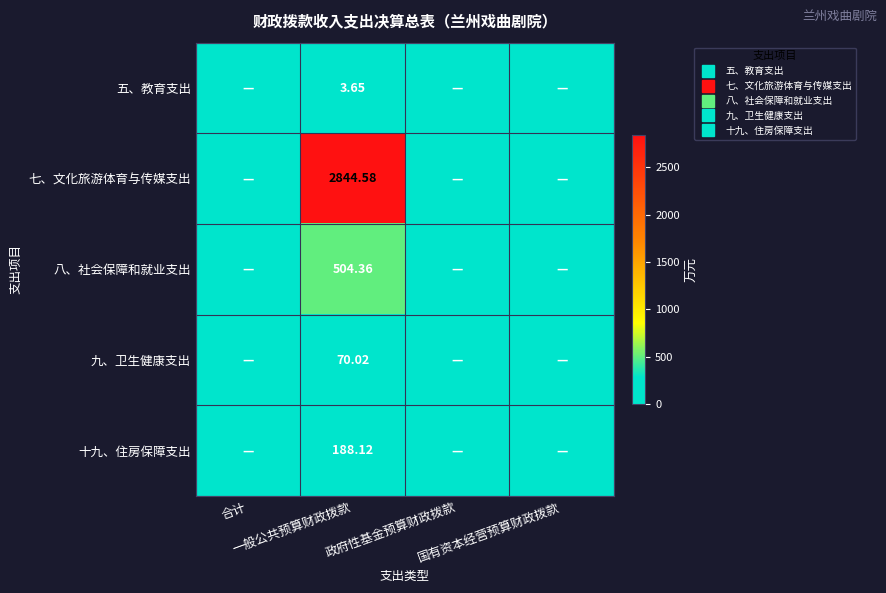

Between 一般公共预算财政拨款 and 国有资本经营预算财政拨款, which series saw the biggest shift?

七、文化旅游体育与传媒支出